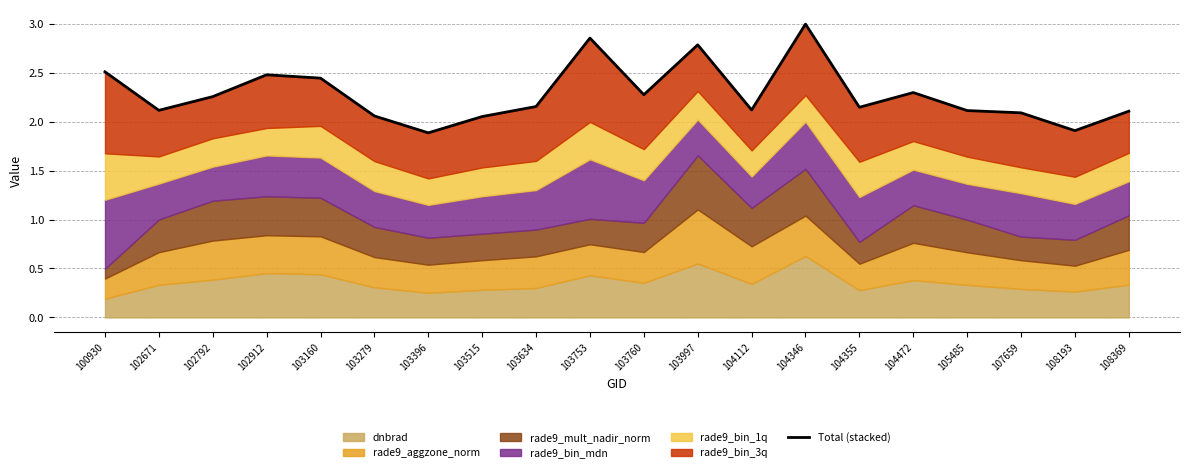

At which category does the data reach its first local valley?

102671